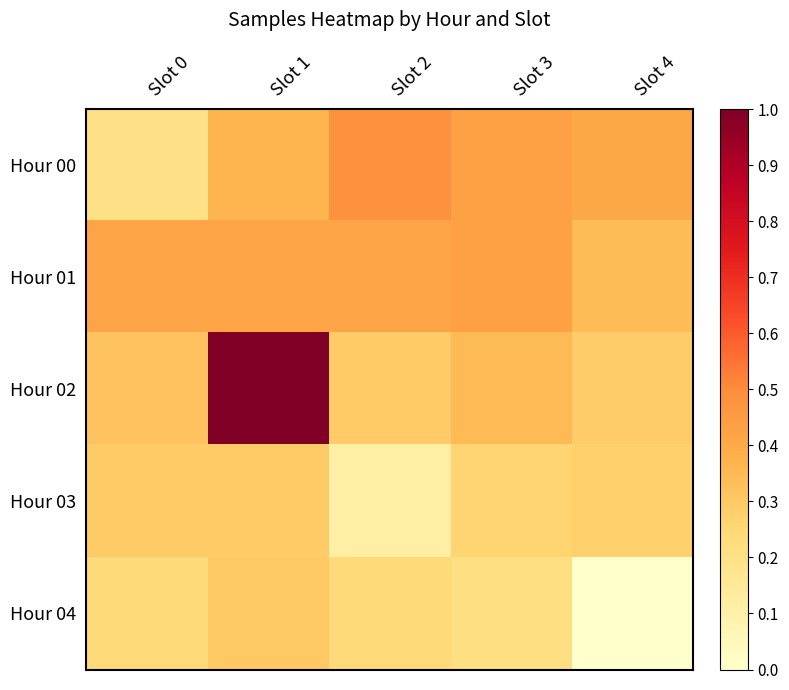

Reading left to right, list all the values displayed in this chart.

Hour 00: Slot 0=0.2	Slot 1=0.4	Slot 2=0.5	Slot 3=0.4	Slot 4=0.4
Hour 01: Slot 0=0.4	Slot 1=0.4	Slot 2=0.4	Slot 3=0.4	Slot 4=0.3
Hour 02: Slot 0=0.3	Slot 1=1.0	Slot 2=0.3	Slot 3=0.3	Slot 4=0.3
Hour 03: Slot 0=0.3	Slot 1=0.3	Slot 2=0.1	Slot 3=0.3	Slot 4=0.3
Hour 04: Slot 0=0.2	Slot 1=0.3	Slot 2=0.2	Slot 3=0.2	Slot 4=0.0